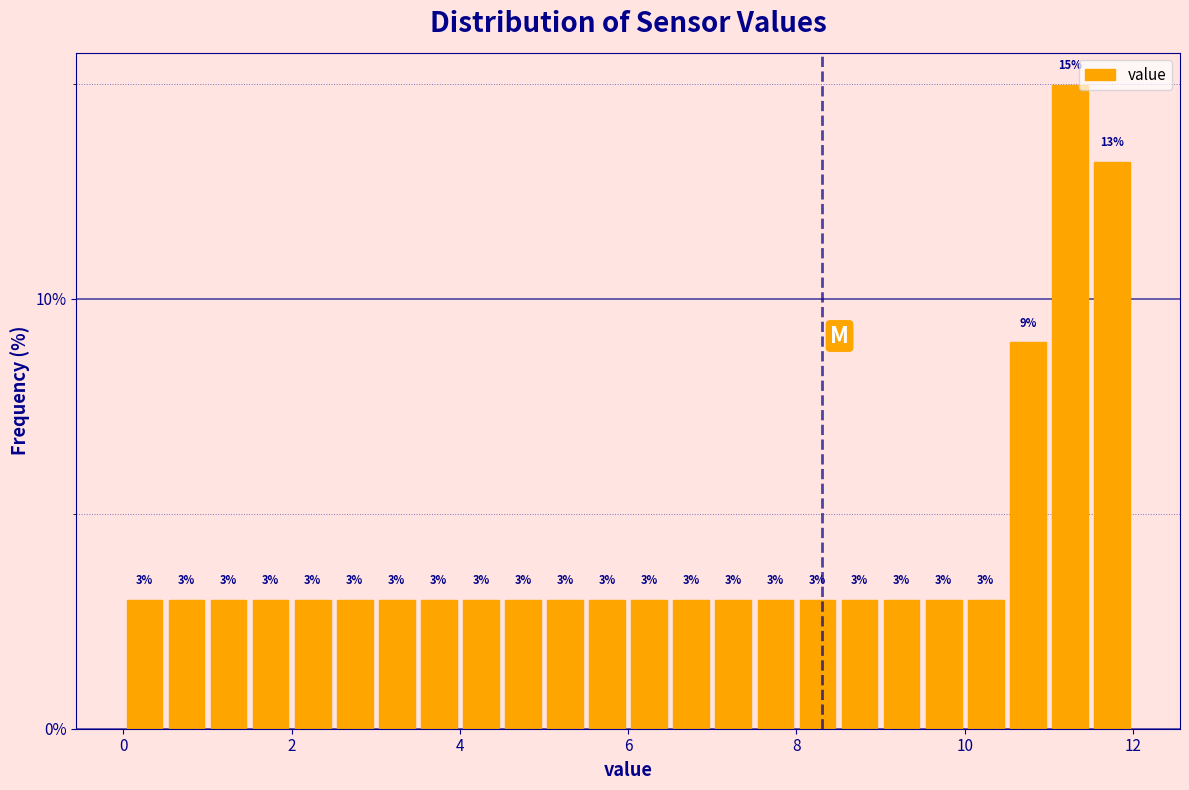

Around what value on the x-axis is the tallest bar? Give the approximate position of its centre, as read against the axis.

11.2